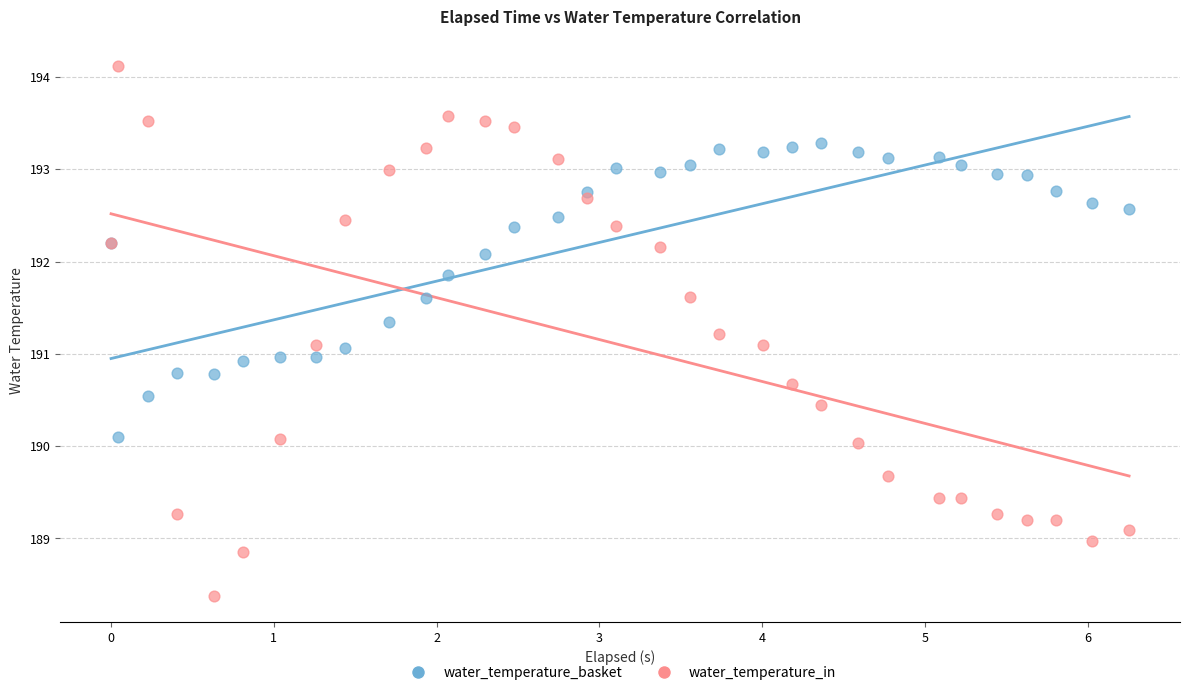

Which series reaches the minimum Y coordinate?

water_temperature_in